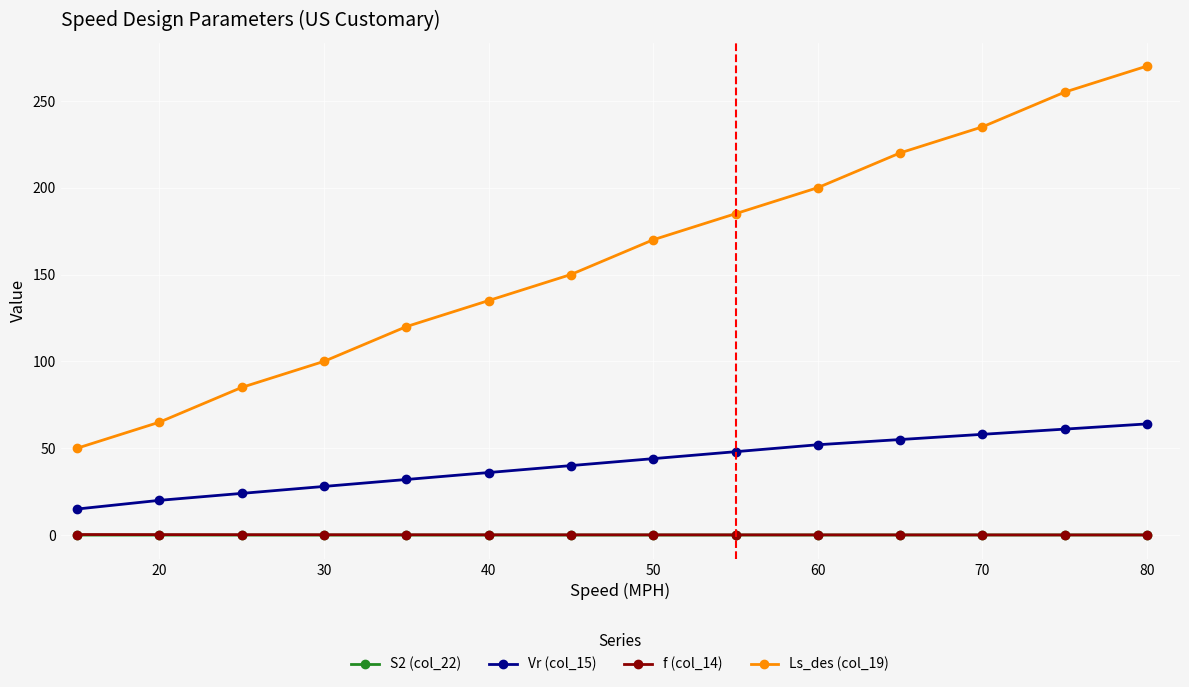

At how many categories does at least one series exceed 182?

6